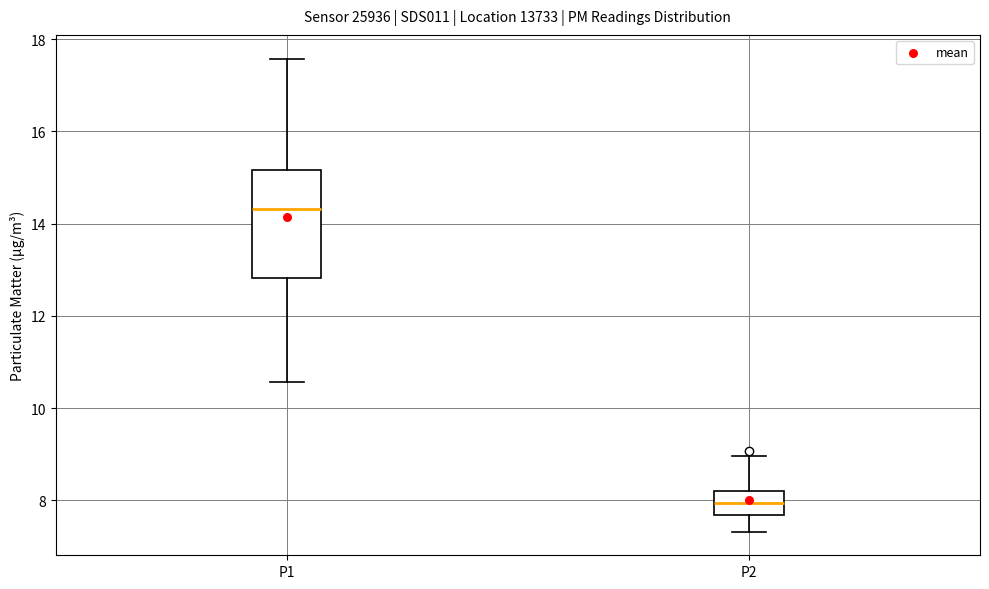

Reading left to right, read every box against the y-axis: the position of its median line, the range the box covers, and the ends of its whiskers. The values are not printed on the chart, so give them approximately, as read against the axis.

P1: median 14.4, box 12.8 to 15.2, whiskers 10.6 to 17.6
P2: median 8.0, box 7.6 to 8.2, whiskers 7.4 to 9.0